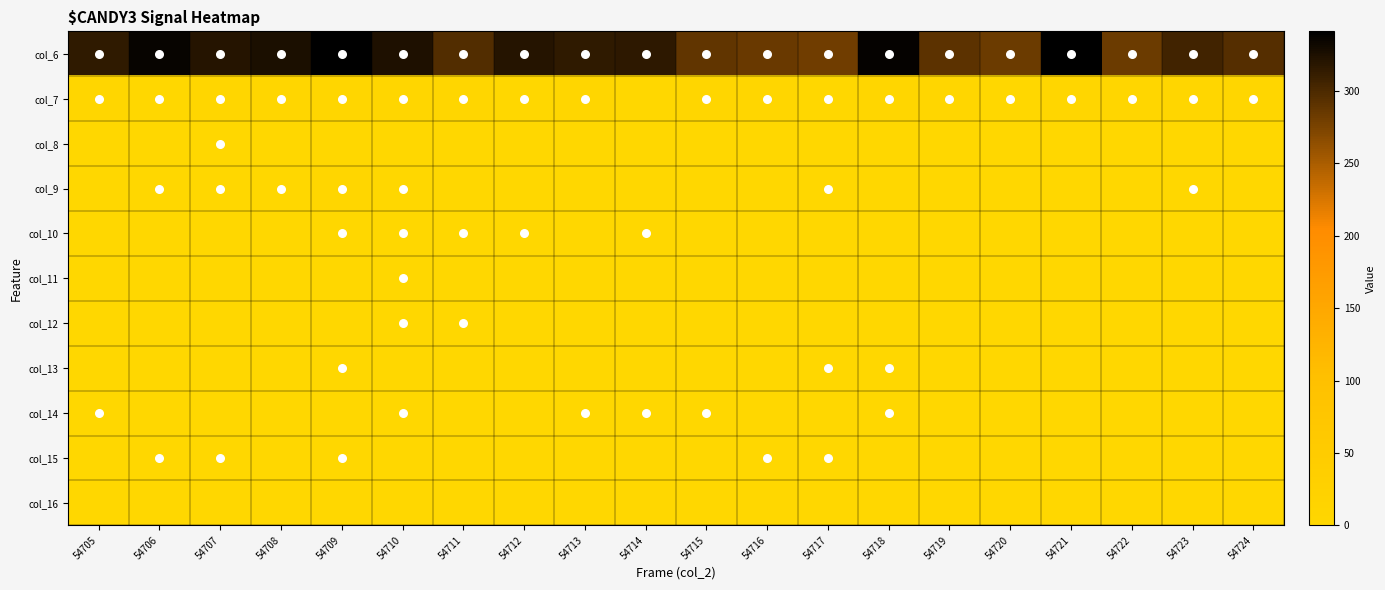

Between 54709 and 54711, which is larger?

54709